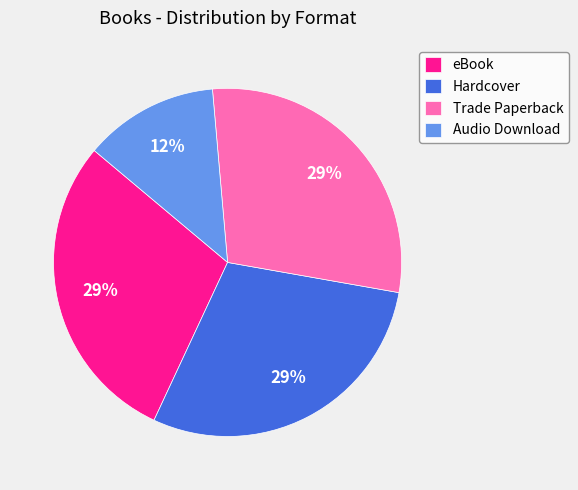

To the nearest percent, what percentage of the pie is Audio Download?

13%